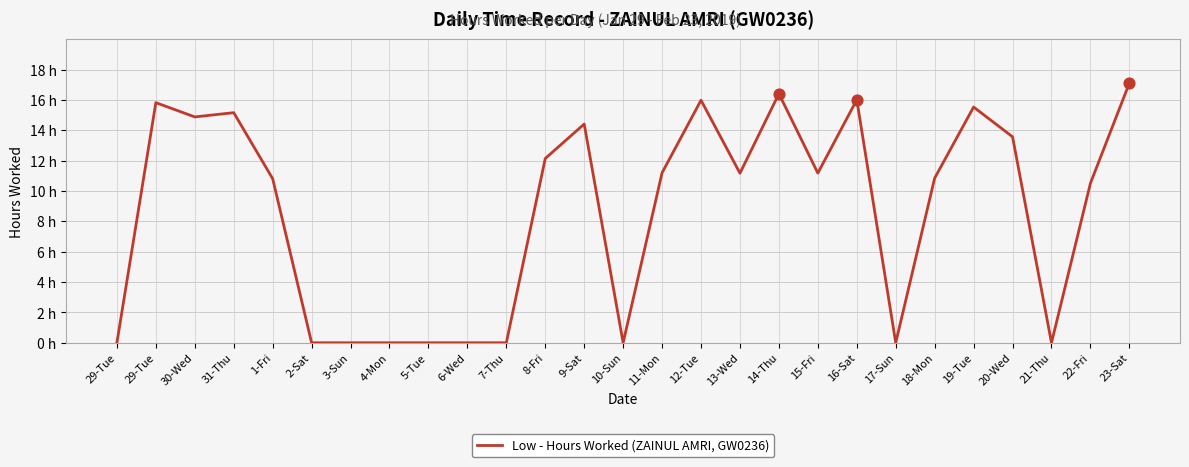

What is the change in value from 6-Wed to 13-Wed?

+11.2